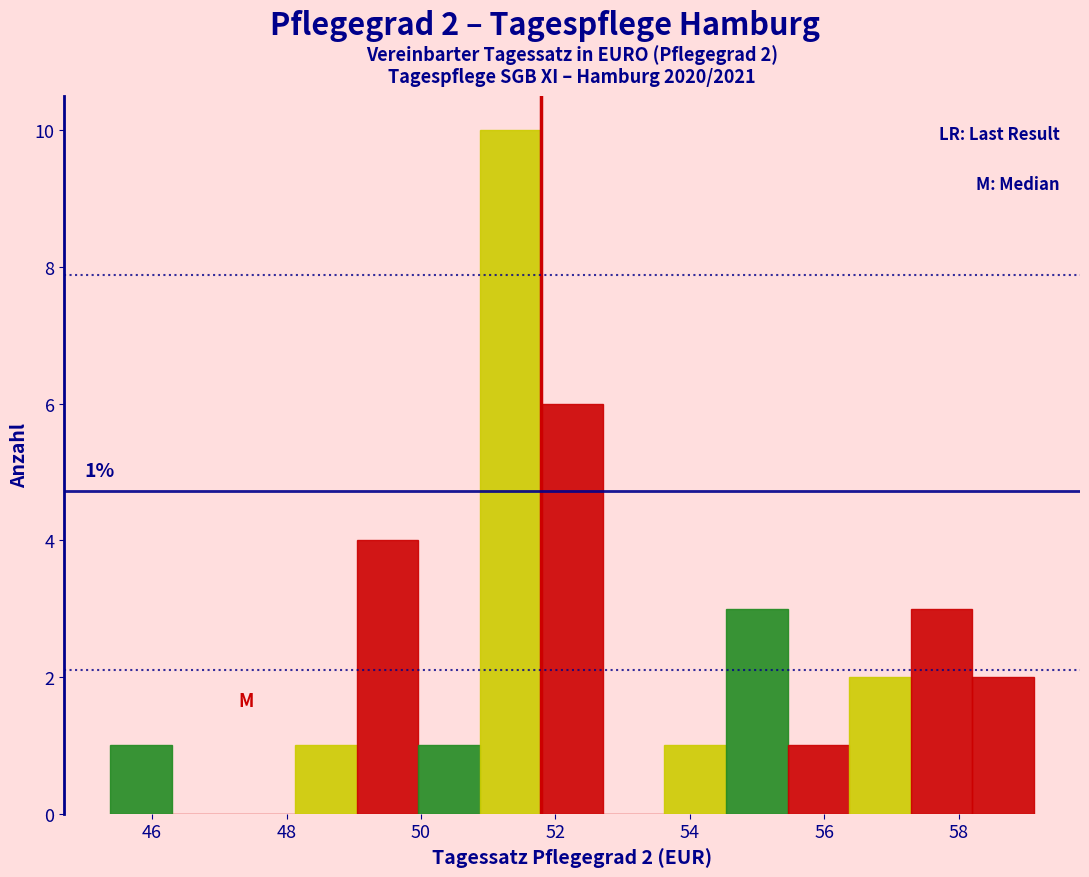

Which range on the x-axis has the tallest bar?

50.8 to 51.8